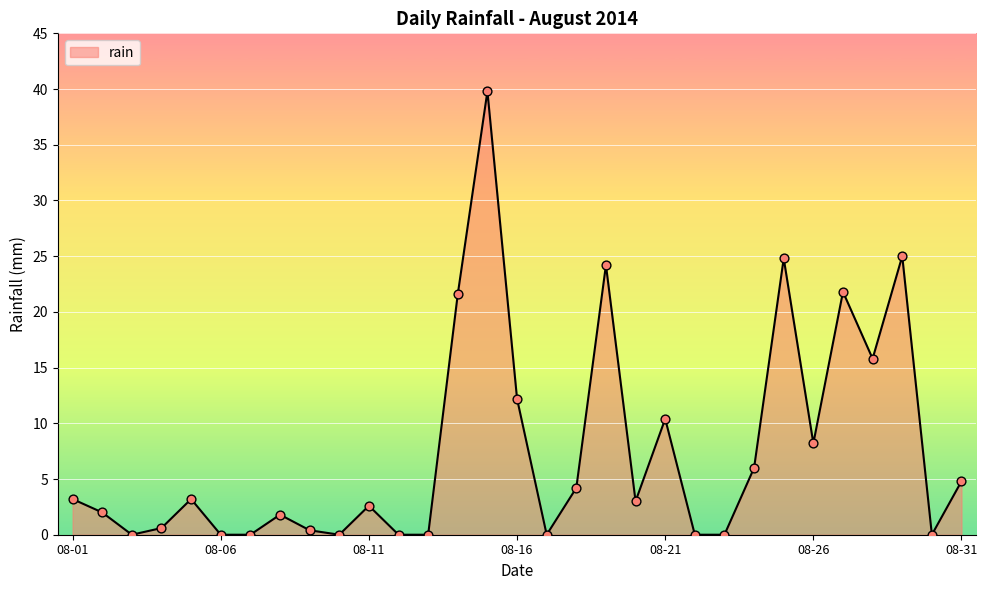

What is the maximum value shown in the chart?

39.8